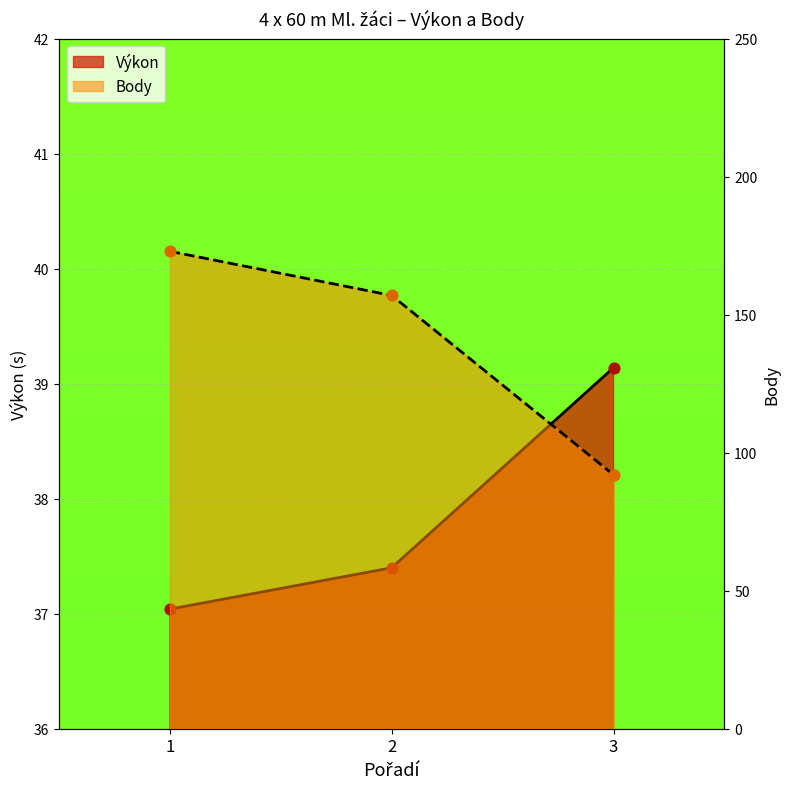

Is the value of Výkon at 1 greater than the value of Body at 1?

No